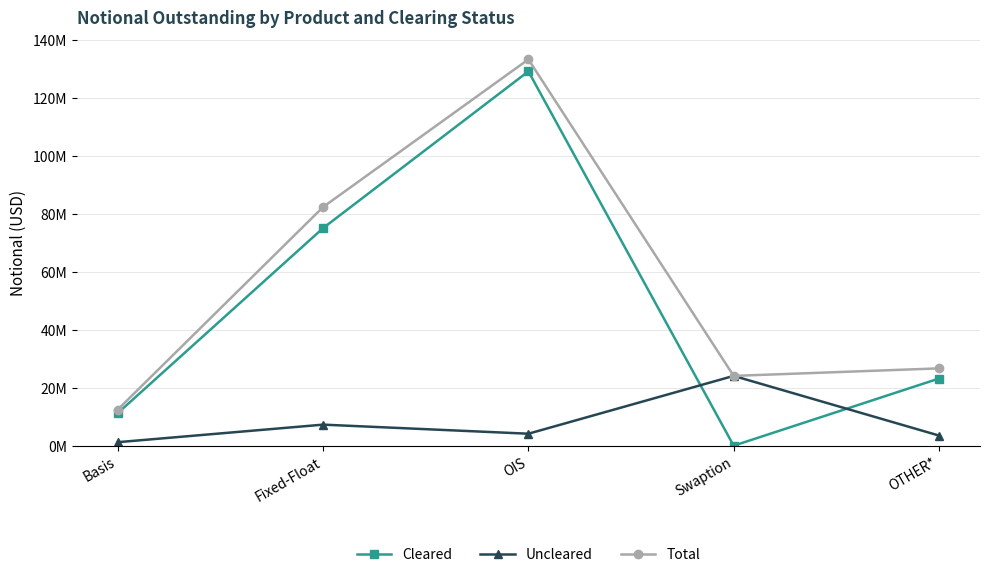

True or false: Uncleared and Total intersect in this chart.

False